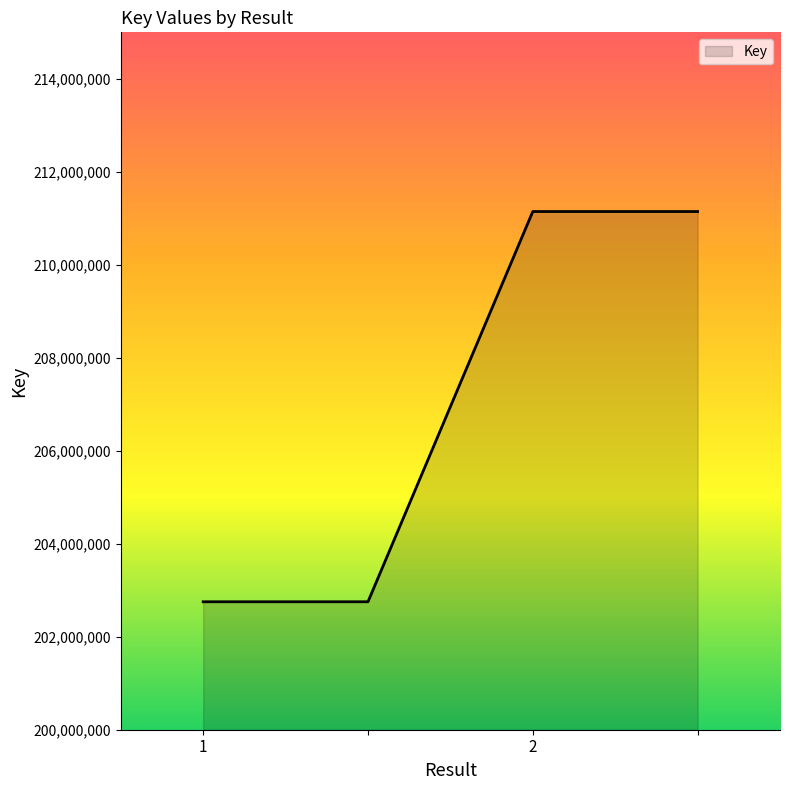

What is the difference between the second highest and minimum values?

8393439